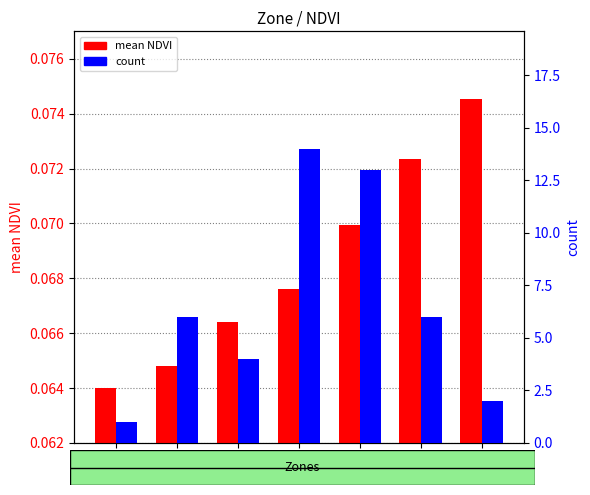

Between 2 and 5, which is larger?

5